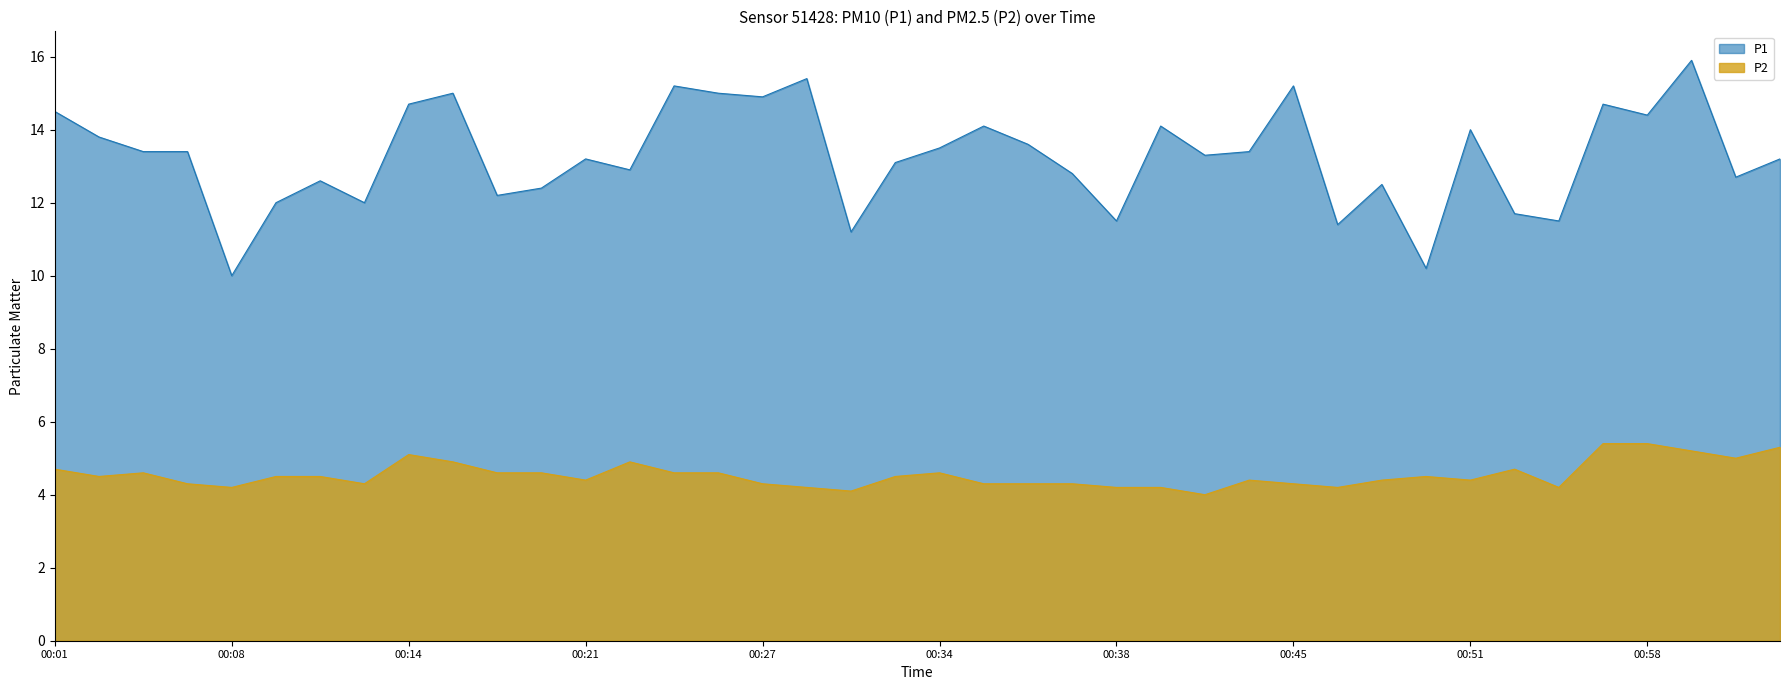

What are all the series names shown in the legend?

P1, P2